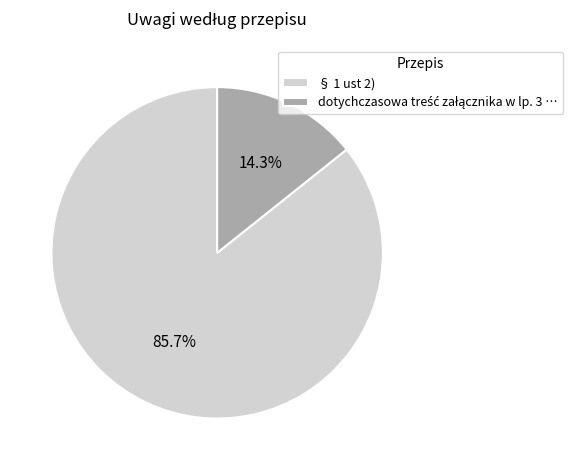

What is the majority slice?

§ 1 ust 2)